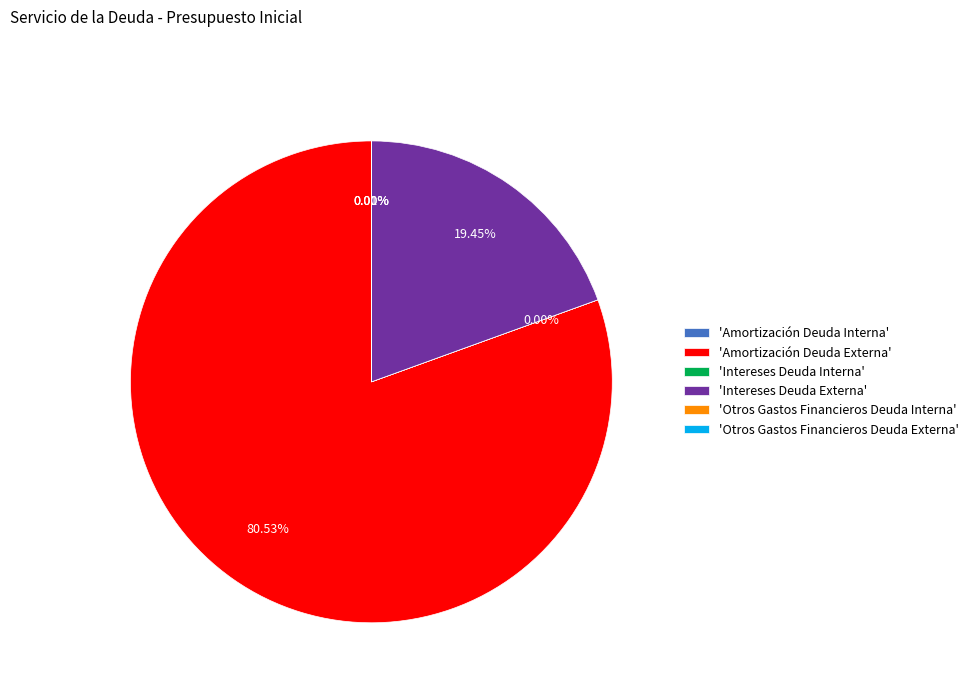

Which slice represents more than half of the pie?

'Amortización Deuda Externa'